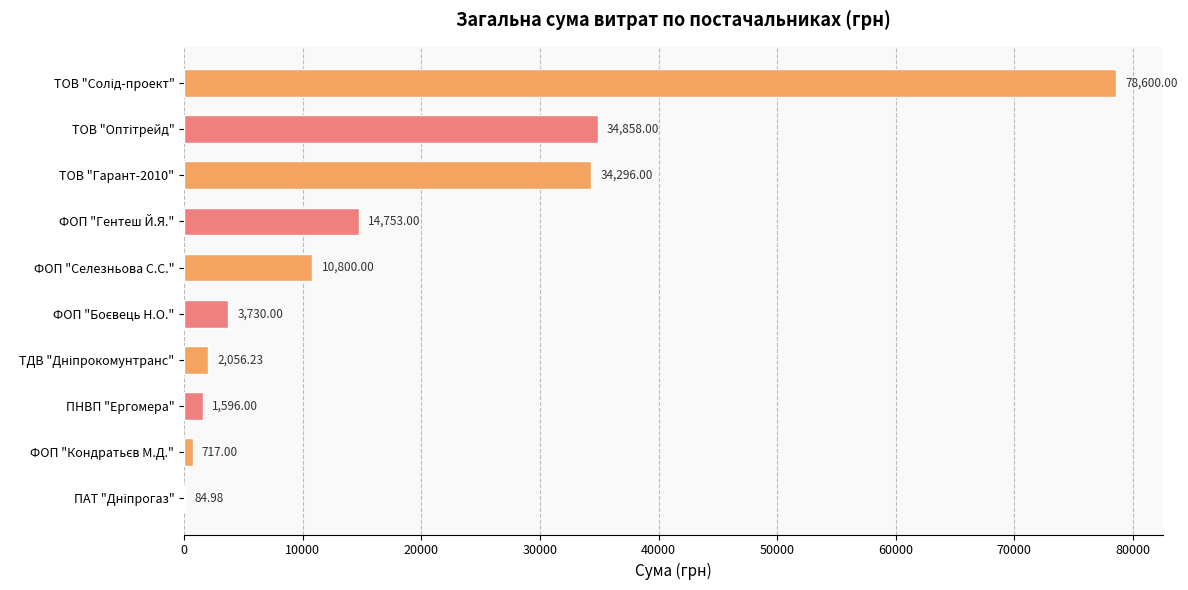

What is the change in value from ФОП "Селезньова С.С." to ПНВП "Ергомера"?

-9204.0